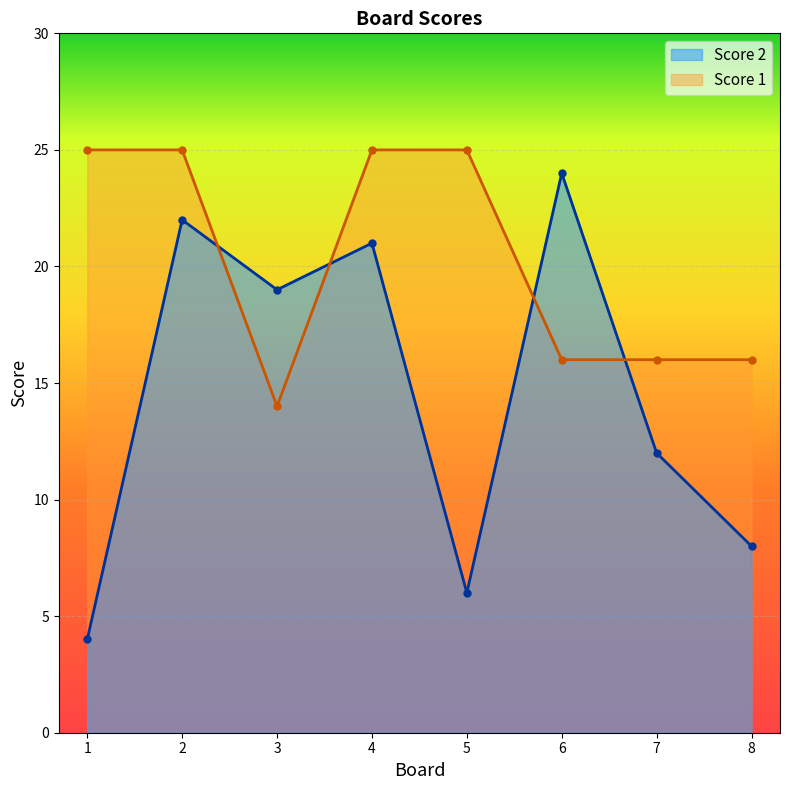

What is the approximate value of Score 2 at 1, to the nearest 5?

5